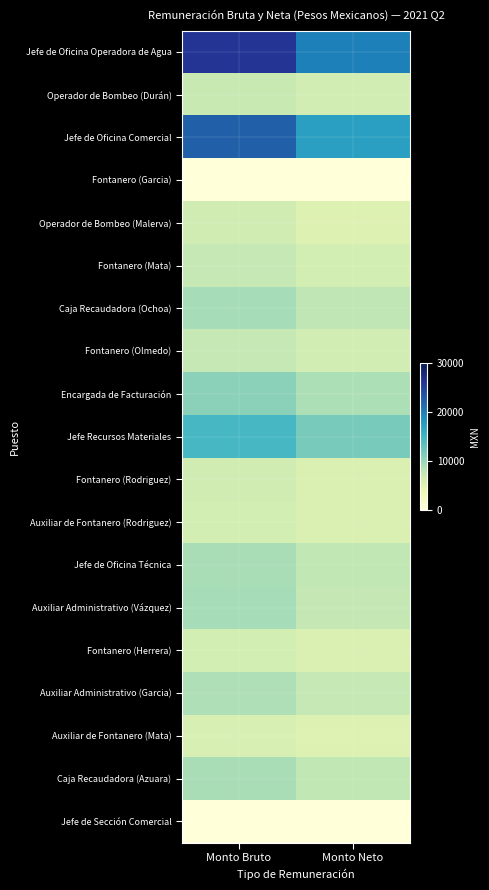

Which series changed the most between Monto Bruto and Monto Neto?

Jefe de Oficina Operadora de Agua